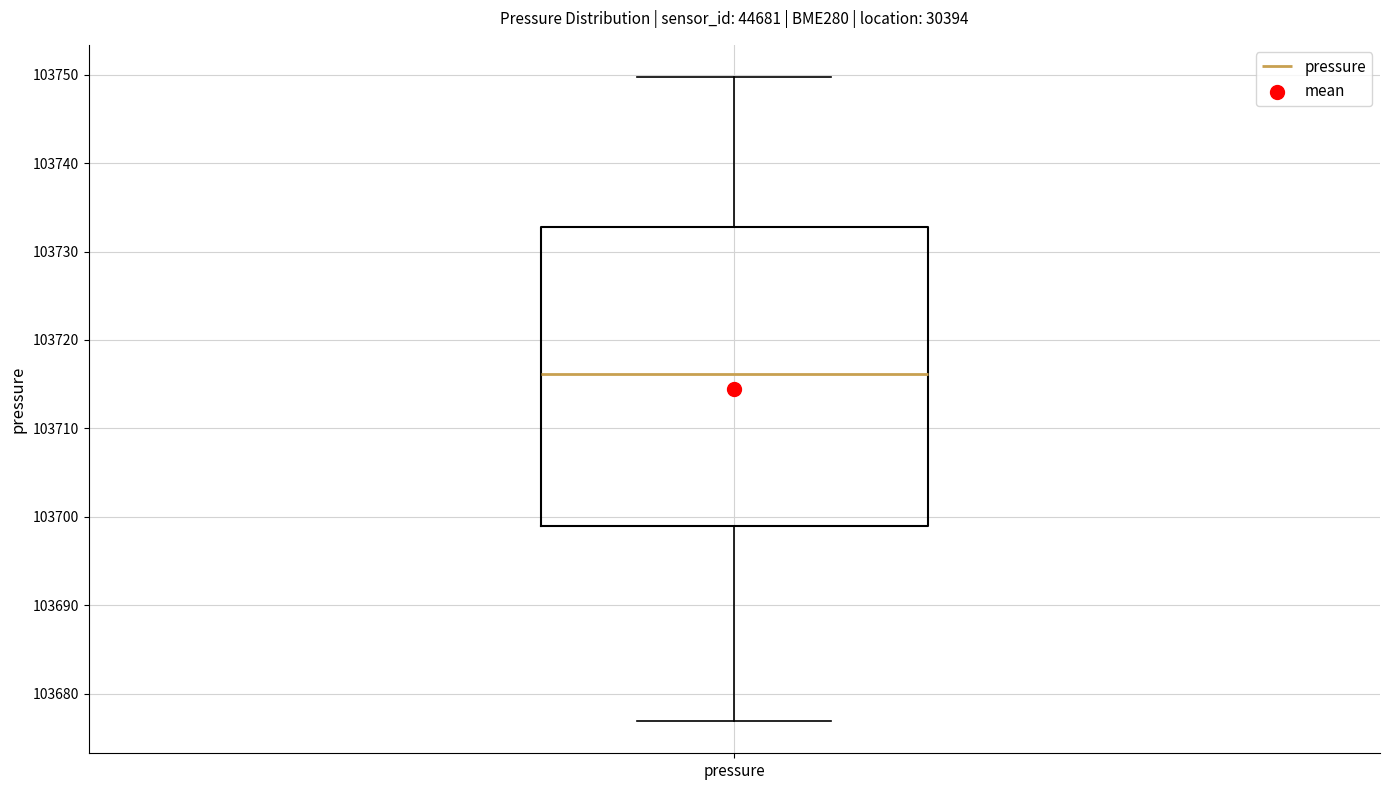

Transcribe this box plot: give where the median line is, the range the box spans, and where the two whiskers end, as read against the y-axis. The values are not printed on the chart, so give them approximately, as read against the axis.

median 103716, box 103699 to 103733, whiskers 103677 to 103750